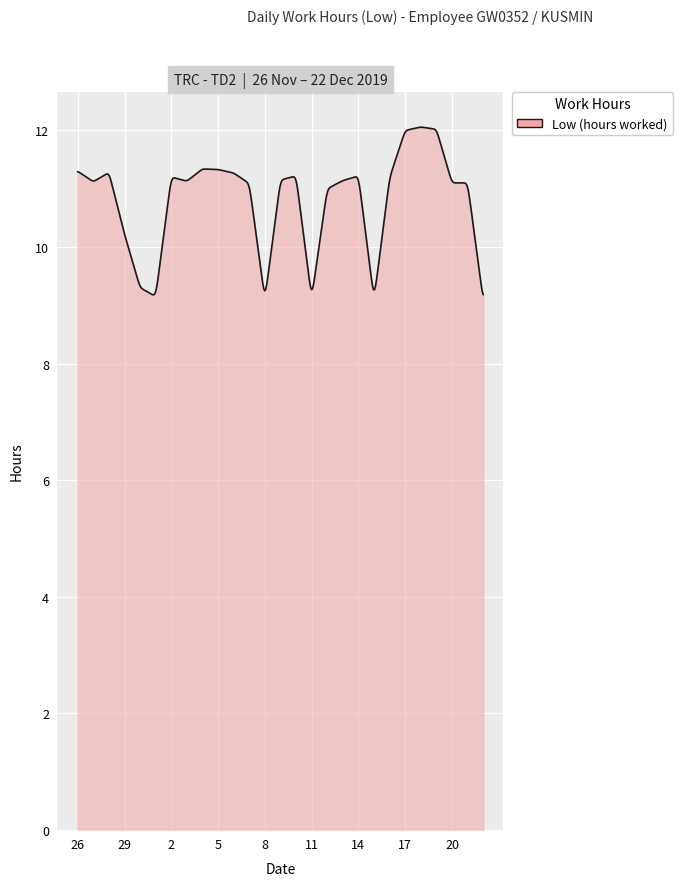

What is the maximum value shown in the chart?

12.1